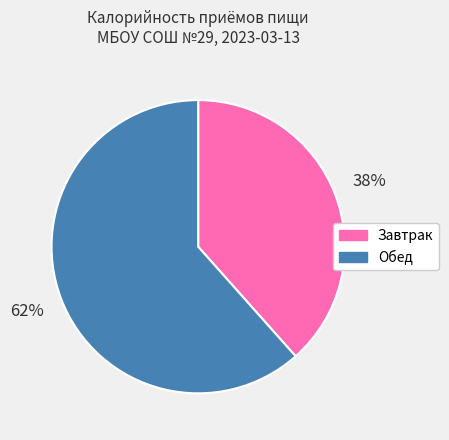

Count the number of slices in the pie.

2